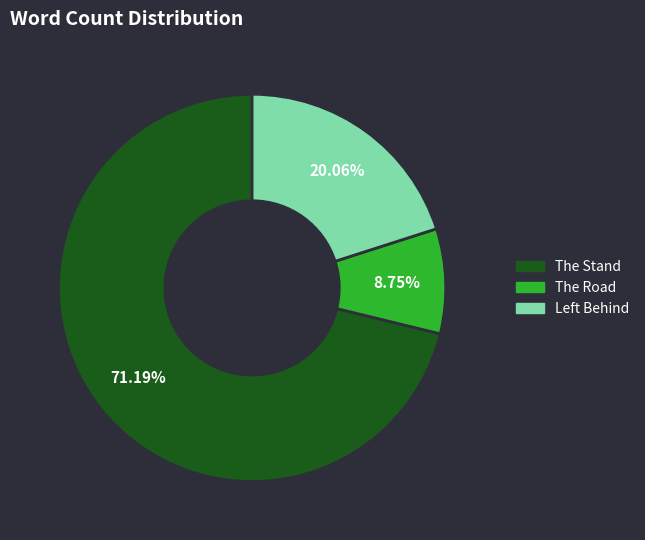

True or false: The Stand accounts for 71% of the total.

True